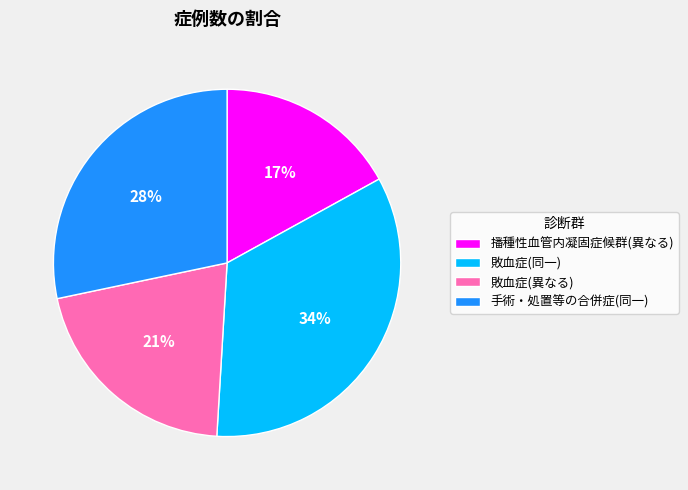

Which category has the smallest portion of the pie?

播種性血管内凝固症候群(異なる)